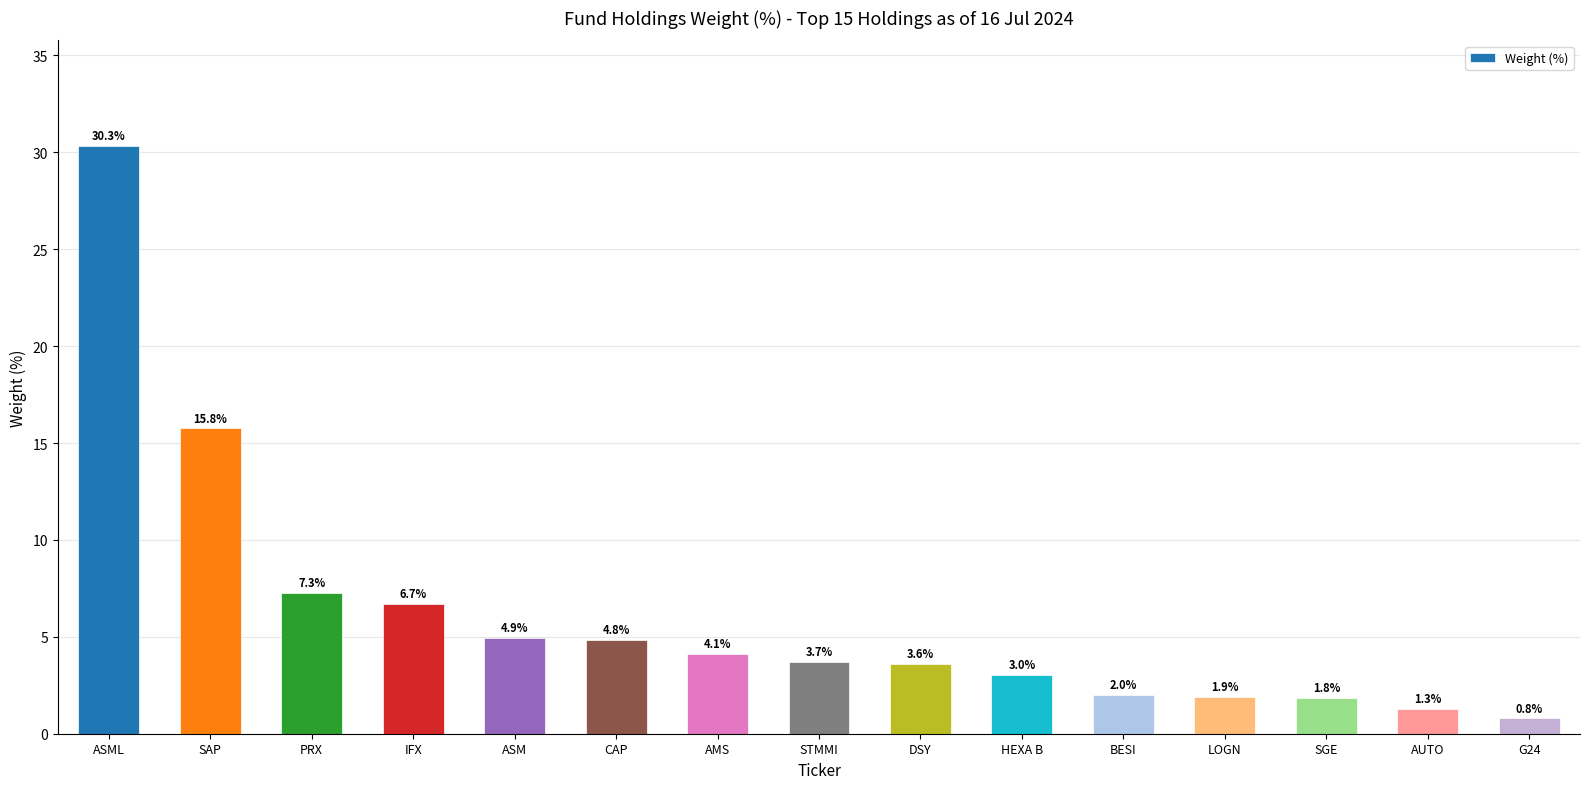

The chart shows a value of 15.8 at SAP. True or false?

True